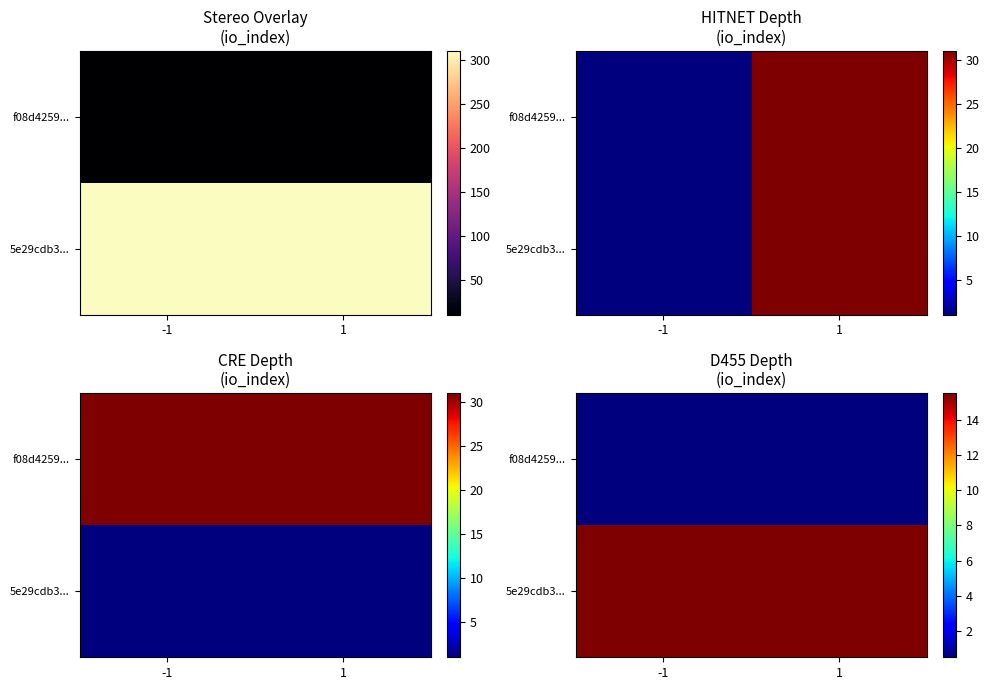

True or false: 5e29cdb3... has a value of 15.5 at 1.

True